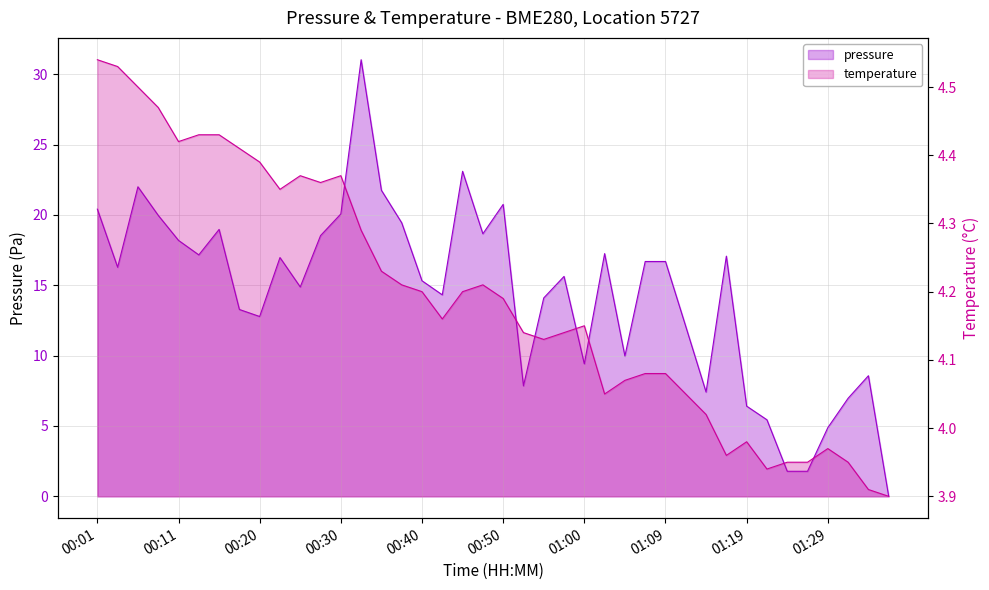

At which label is temperature closest to 4?

01:14